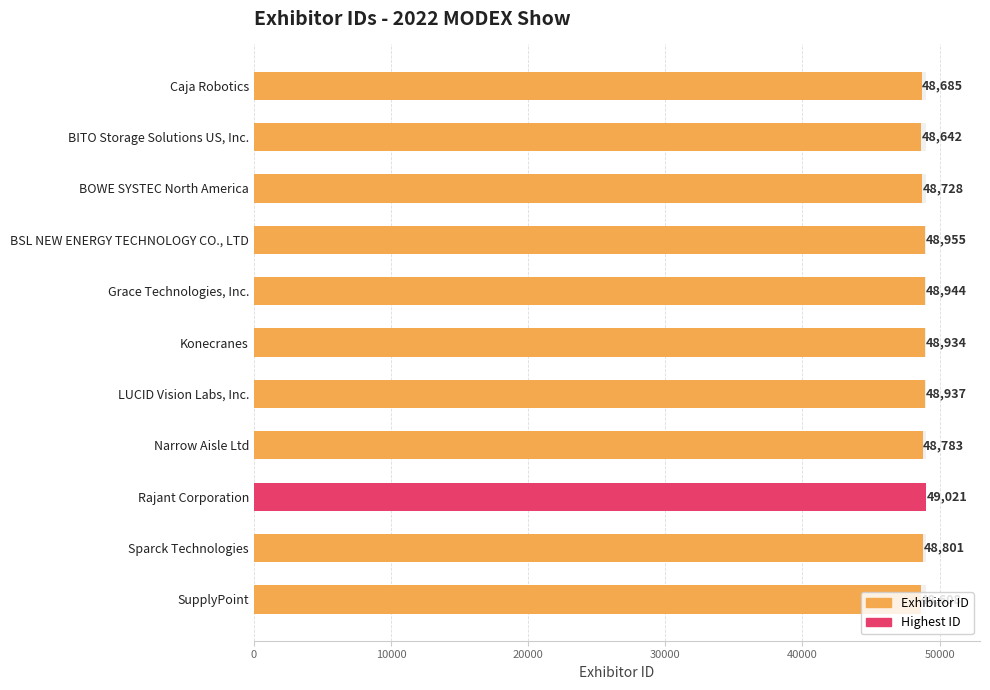

What is the average value?

48822